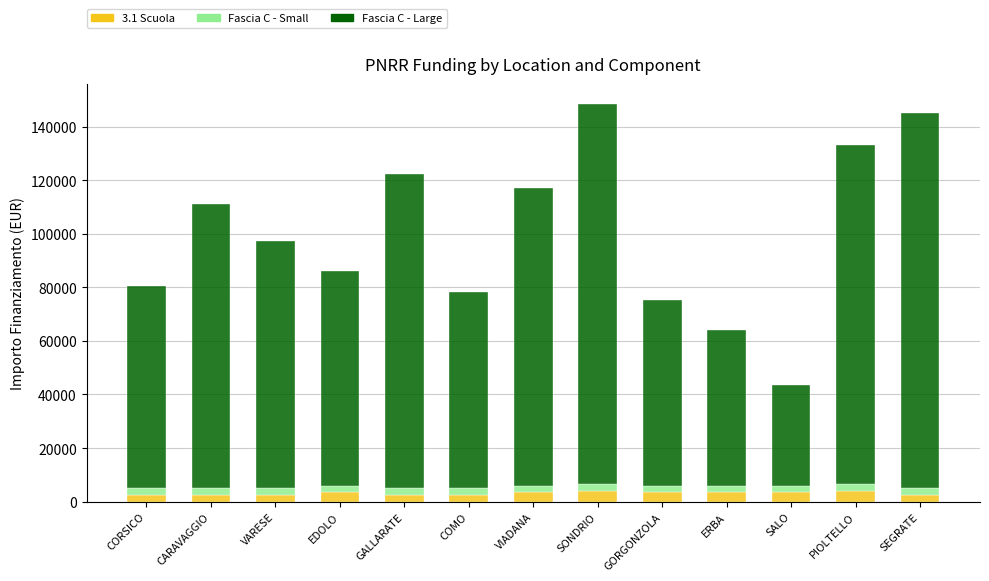

The value of 3.1 Scuola at SONDRIO is 3903.0. True or false?

True